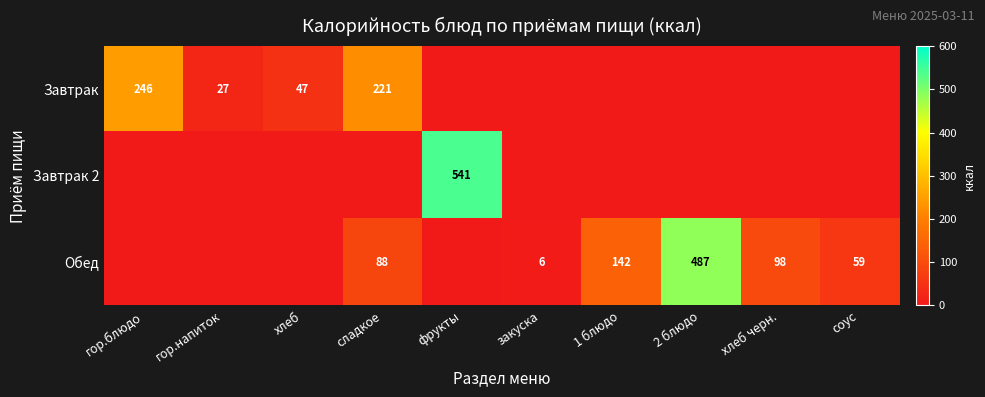

The value of Обед at соус is 59. True or false?

True